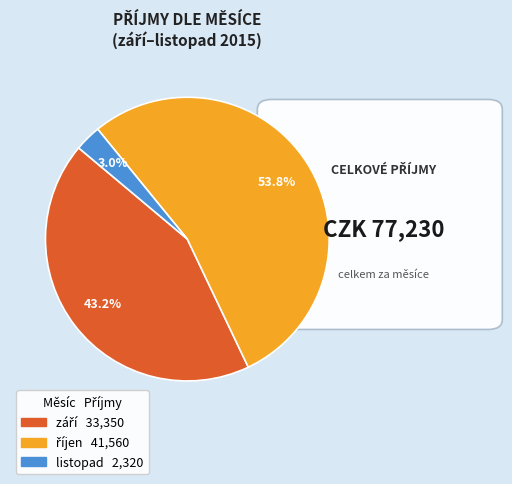

What is the smallest slice in the pie chart?

listopad